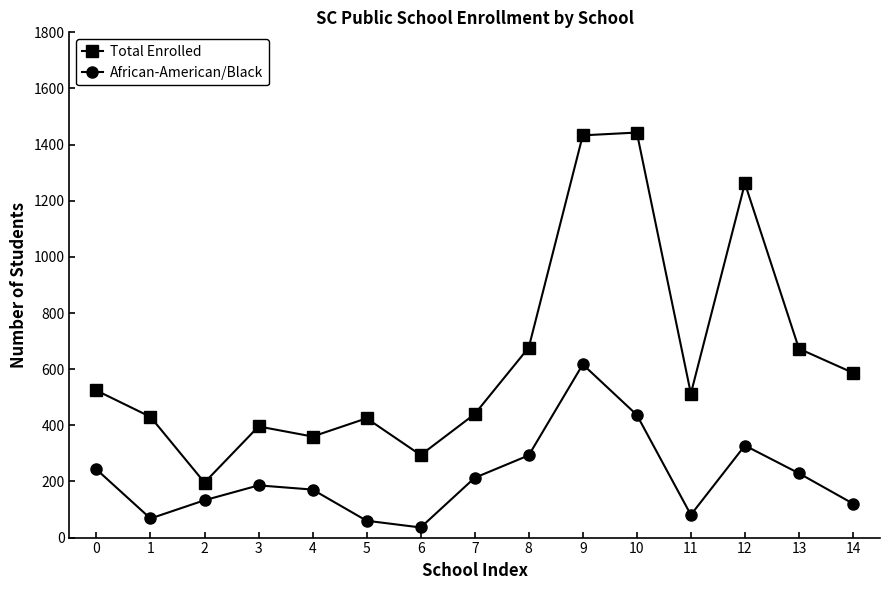

Which series has the widest spread of values?

Total Enrolled